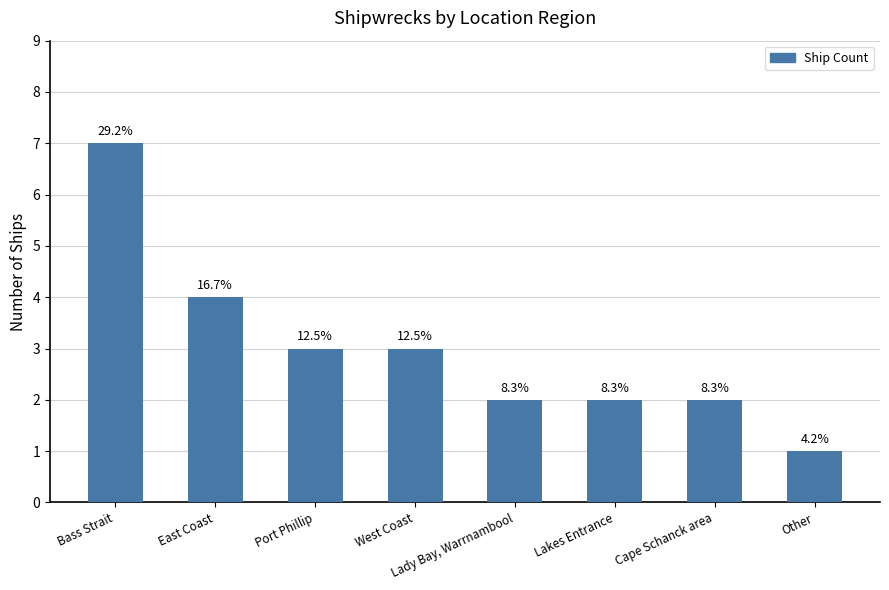

How many bars are there in total?

8